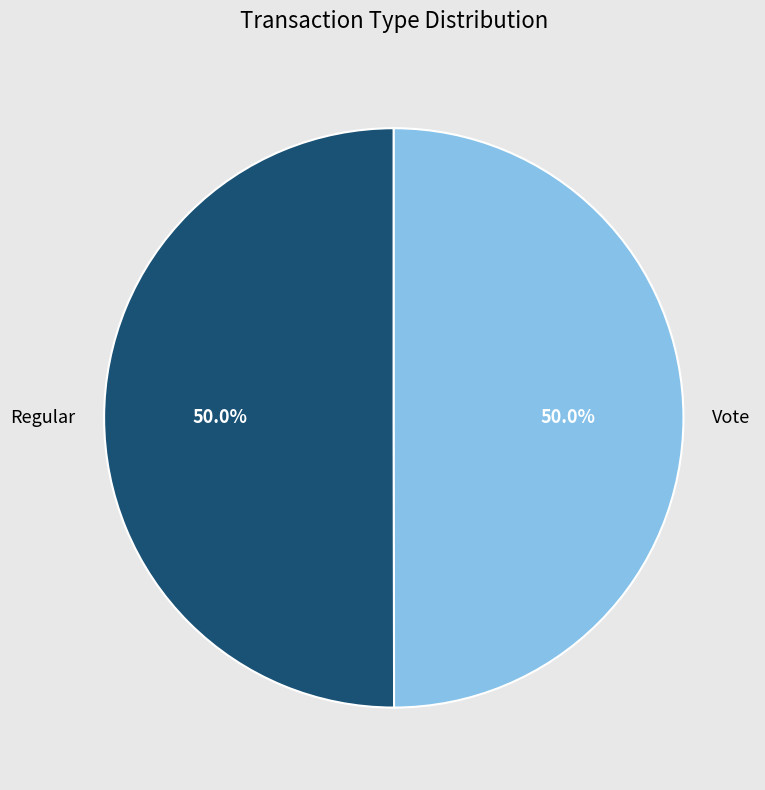

What is the ratio of the value at Vote to the value at Regular?

1.0